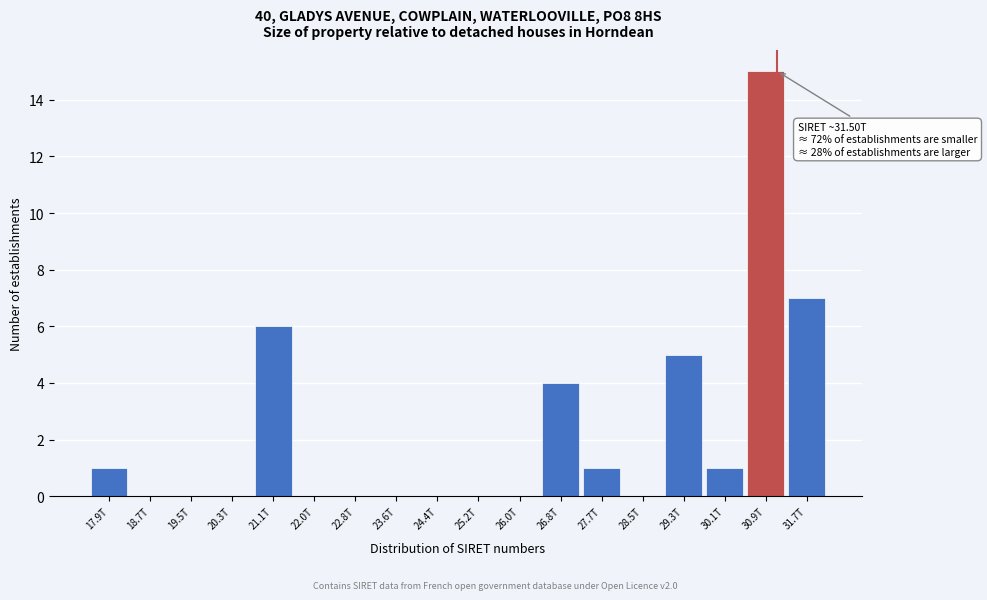

Reading left to right, what are all the values shown in this chart?

17.9T=1	18.7T=0	19.5T=0	20.3T=0	21.1T=6	22.0T=0	22.8T=0	23.6T=0	24.4T=0	25.2T=0	26.0T=0	26.8T=4	27.7T=1	28.5T=0	29.3T=5	30.1T=1	30.9T=15	31.7T=7